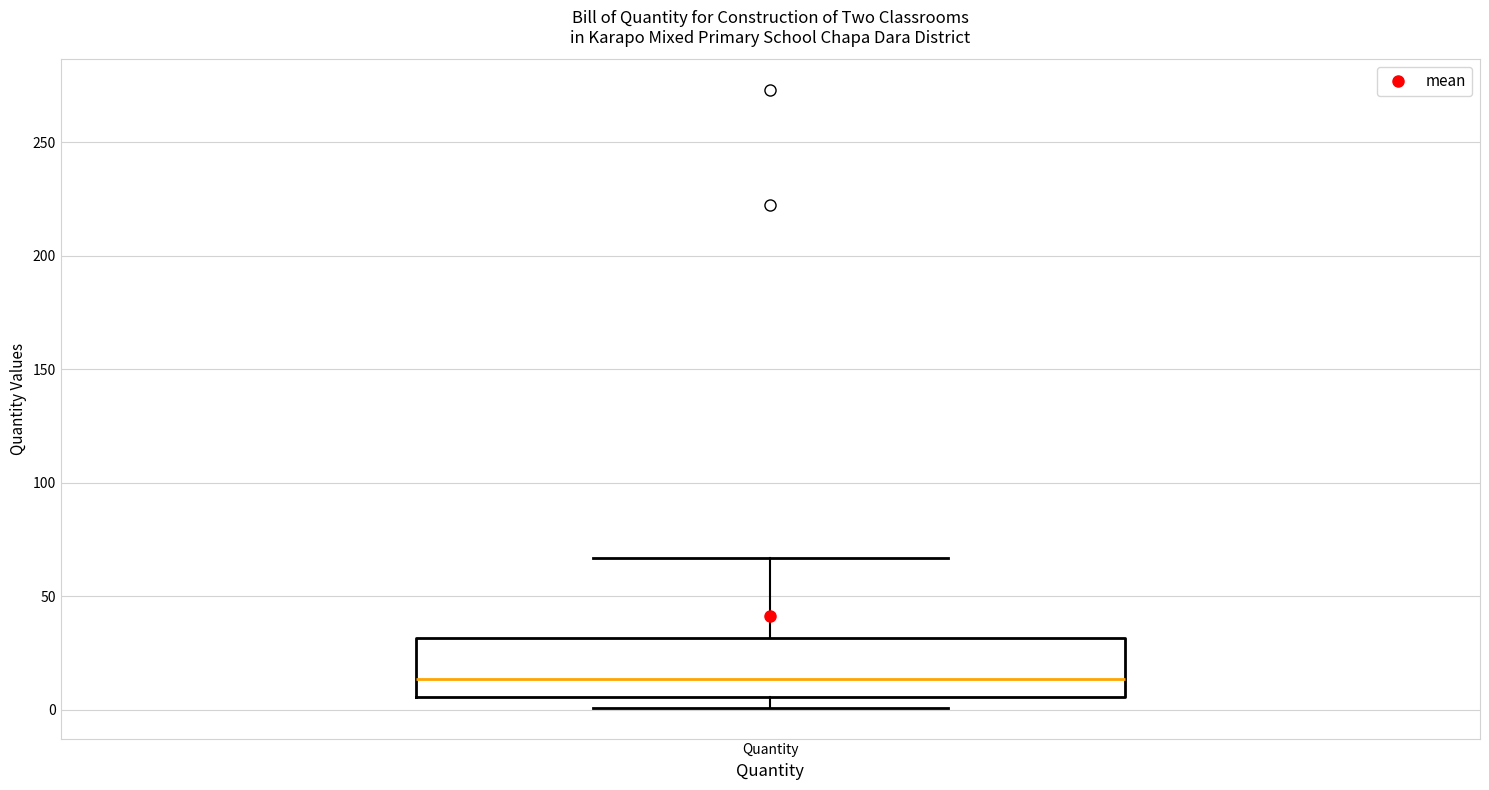

Where is the upper edge of the box for Quantity on the y-axis? The values are not printed on the chart, so give them approximately, as read against the axis.

30